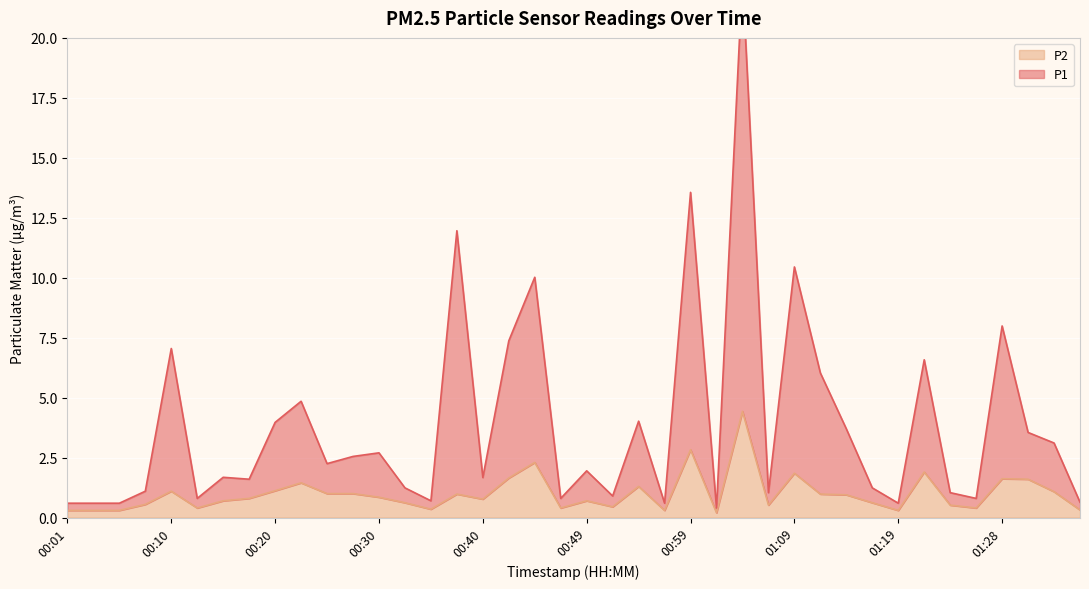

List the labels in order of P1 value, smallest first.

01:02, 00:01, 00:03, 00:05, 00:57, 01:19, 01:36, 00:35, 00:13, 00:47, 01:26, 00:52, 01:06, 01:23, 00:08, 00:32, 01:16, 00:18, 00:40, 00:15, 00:49, 00:25, 00:27, 00:30, 01:33, 01:31, 01:14, 00:20, 00:54, 00:23, 01:11, 01:21, 00:10, 00:42, 01:28, 00:45, 01:09, 00:37, 00:59, 01:04